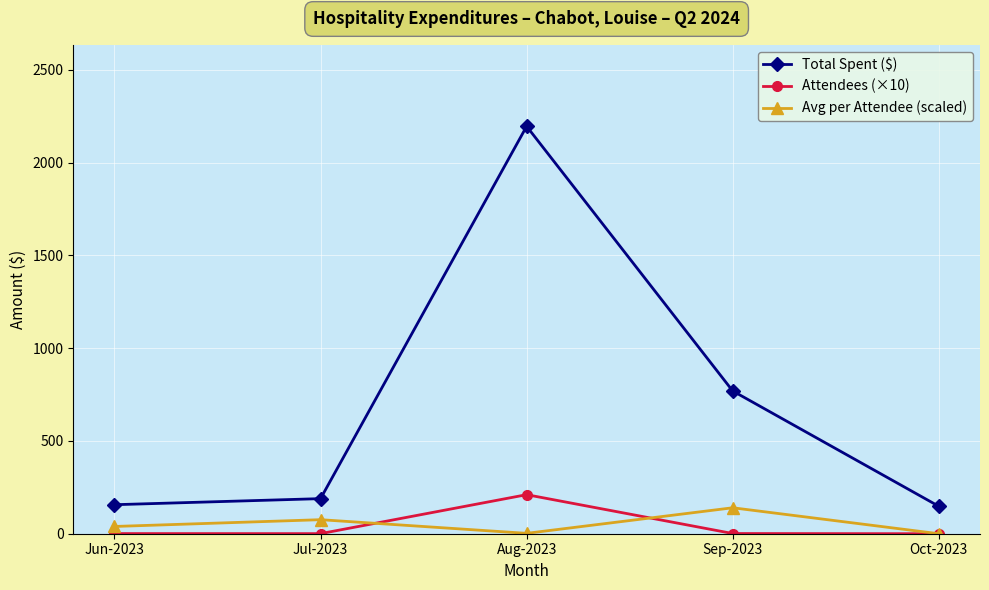

True or false: Total Spent ($) and Avg per Attendee (scaled) intersect in this chart.

False